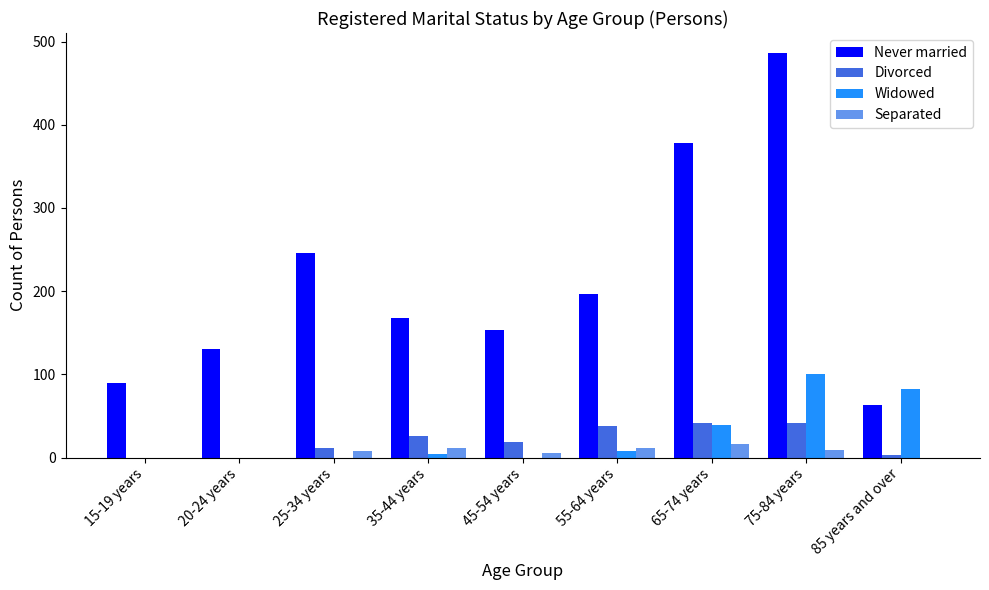

Is it true that Never married equals 667 at 75-84 years?

False